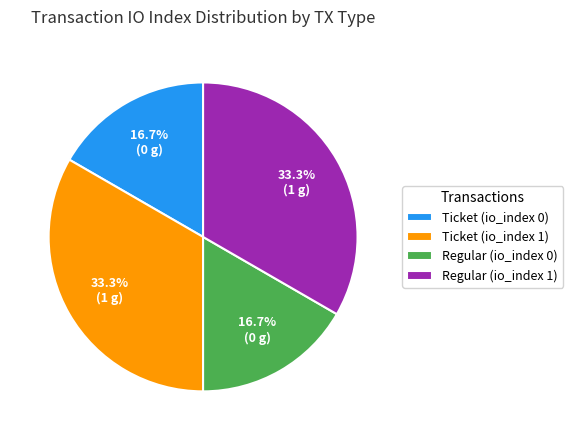

What percentage is the Ticket (io_index 1) slice, to the nearest percent?

33%